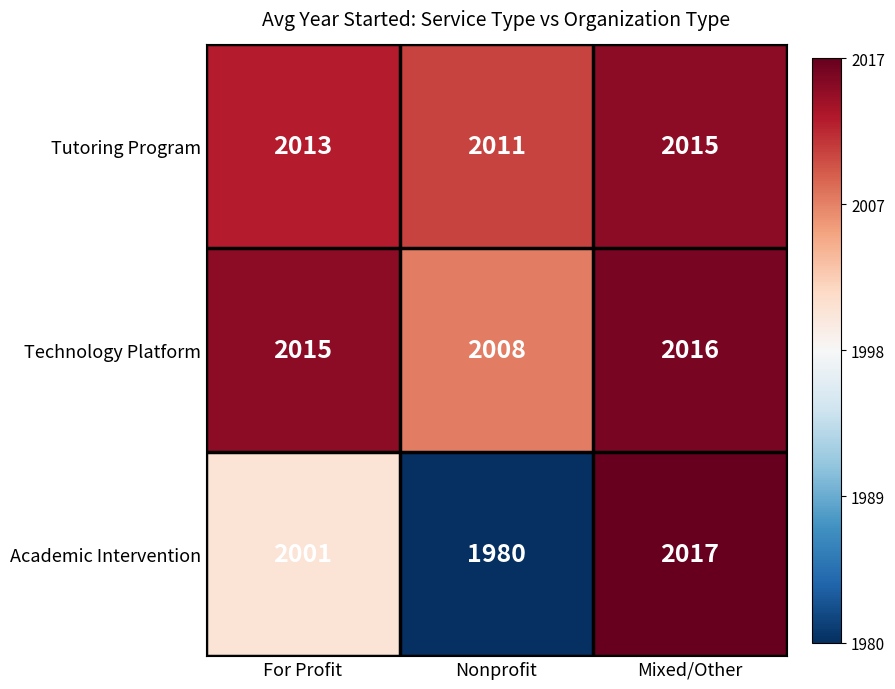

How many Technology Platform values are between 2008 and 2016?

3